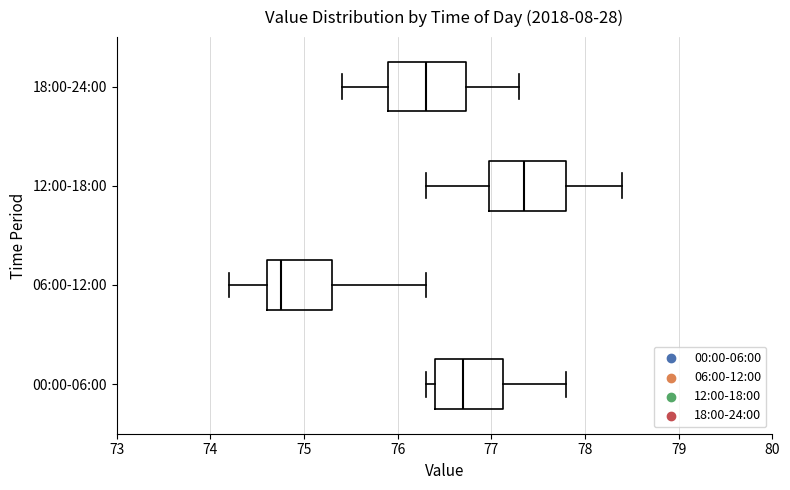

Where is the right edge of the box for 06:00-12:00 on the x-axis? The values are not printed on the chart, so give them approximately, as read against the axis.

75.3